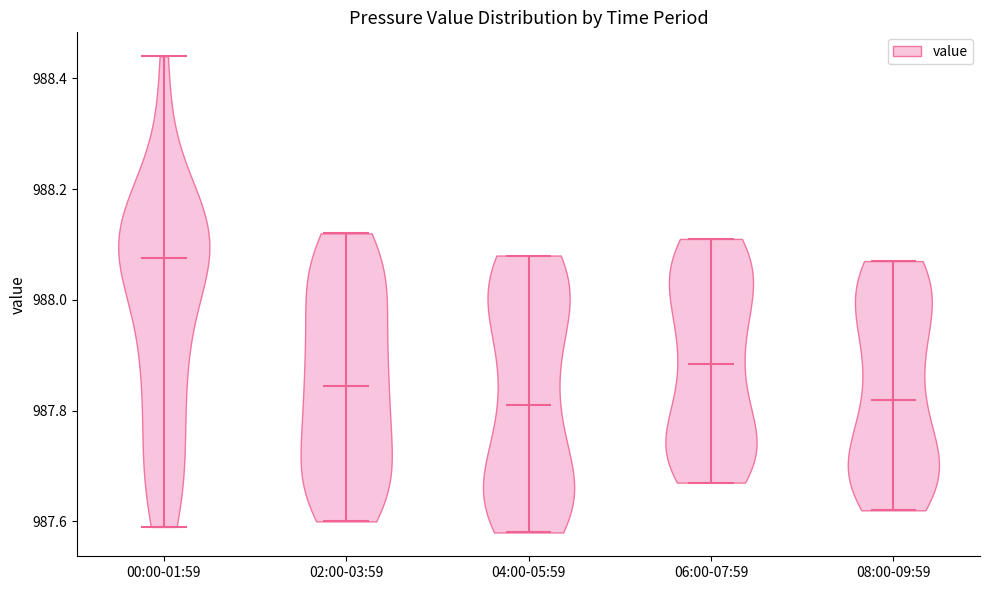

Reading left to right, read every violin against the y-axis: where its median line is, and the lowest and highest points it reaches. The values are not printed on the chart, so give them approximately, as read against the axis.

00:00-01:59: median line 988.08, lowest point 987.60, highest point 988.44
02:00-03:59: median line 987.84, lowest point 987.60, highest point 988.12
04:00-05:59: median line 987.82, lowest point 987.58, highest point 988.08
06:00-07:59: median line 987.88, lowest point 987.68, highest point 988.12
08:00-09:59: median line 987.82, lowest point 987.62, highest point 988.08